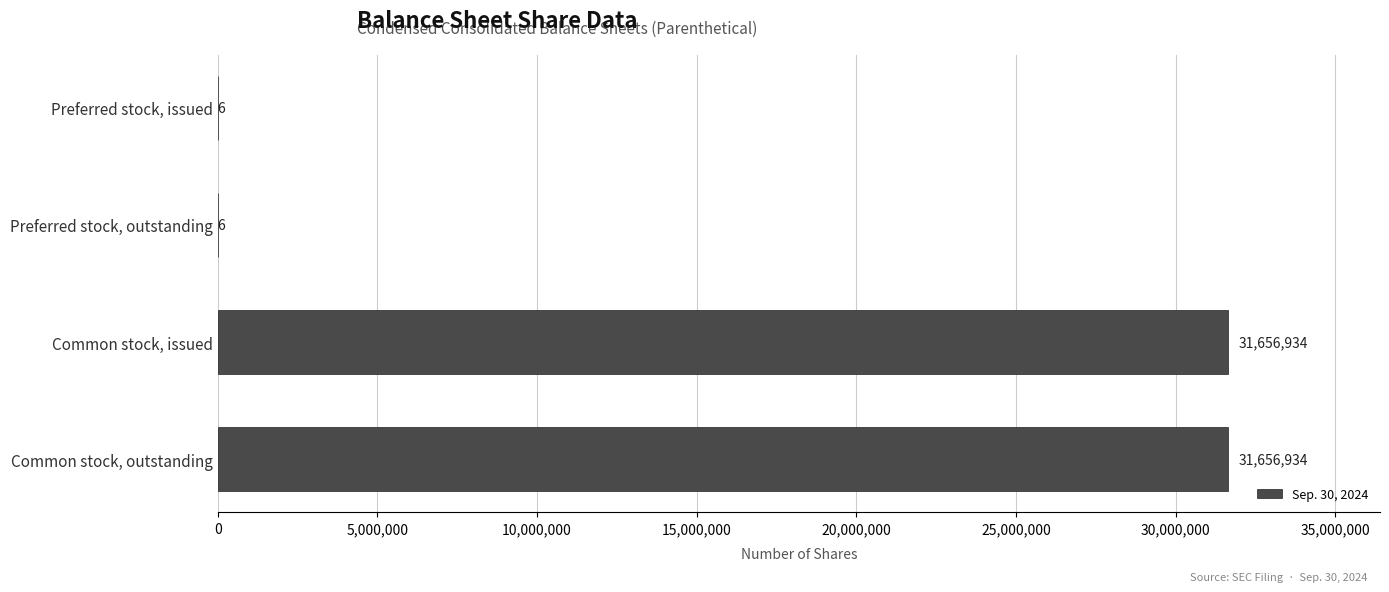

The chart shows a value of 6 at Preferred stock, outstanding. True or false?

True